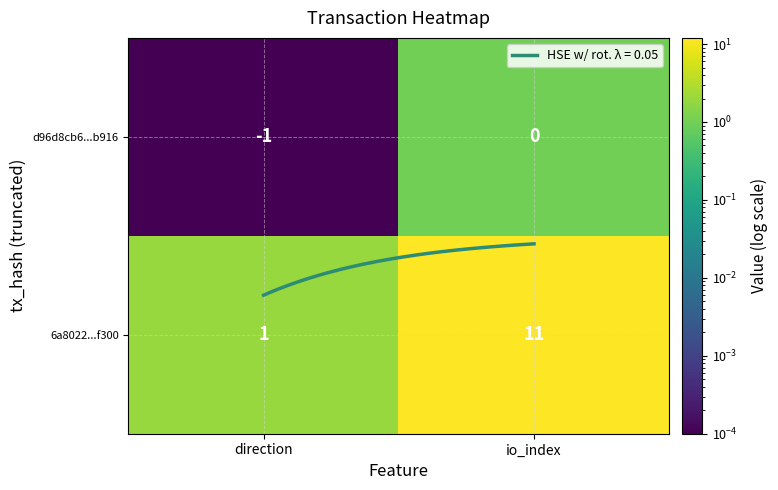

Is the value of d96d8cb6...b916 at io_index greater than the value of 6a8022...f300 at direction?

No